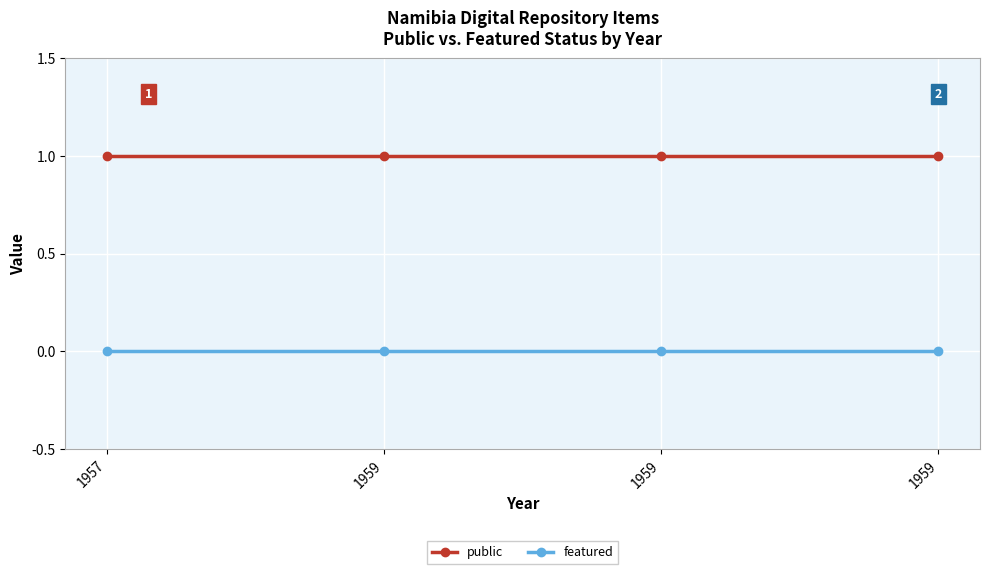

Rank the categories by public value from highest to lowest.

1957, 1959, 1959, 1959